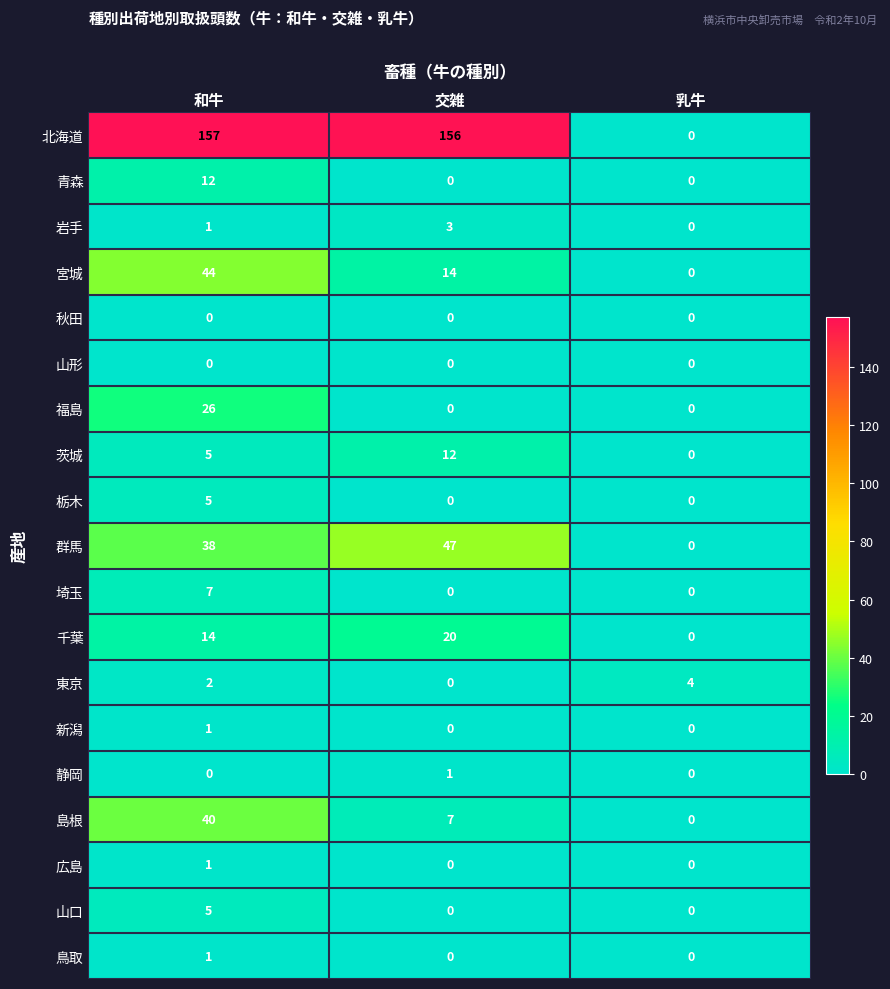

Which series has the largest total across all categories?

北海道